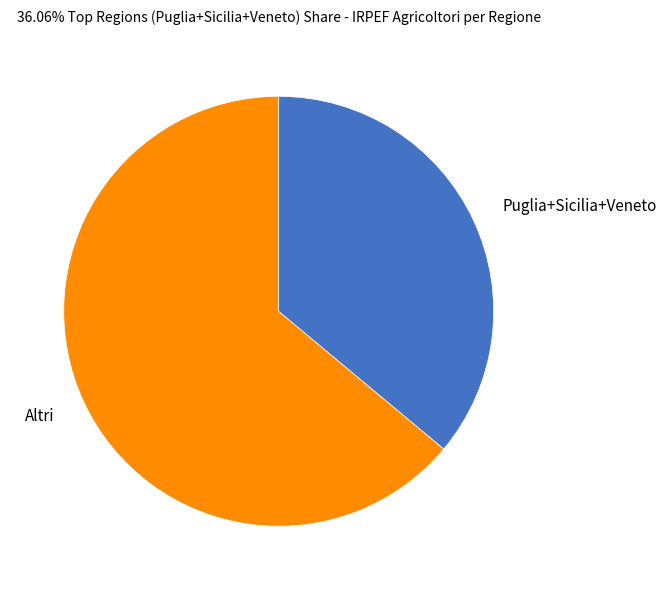

How many segments does this pie chart have?

2